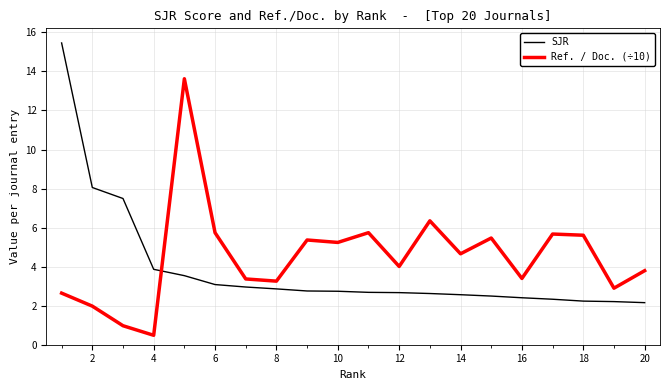

How many intersections are there between SJR and Ref. / Doc. (÷10)?

1